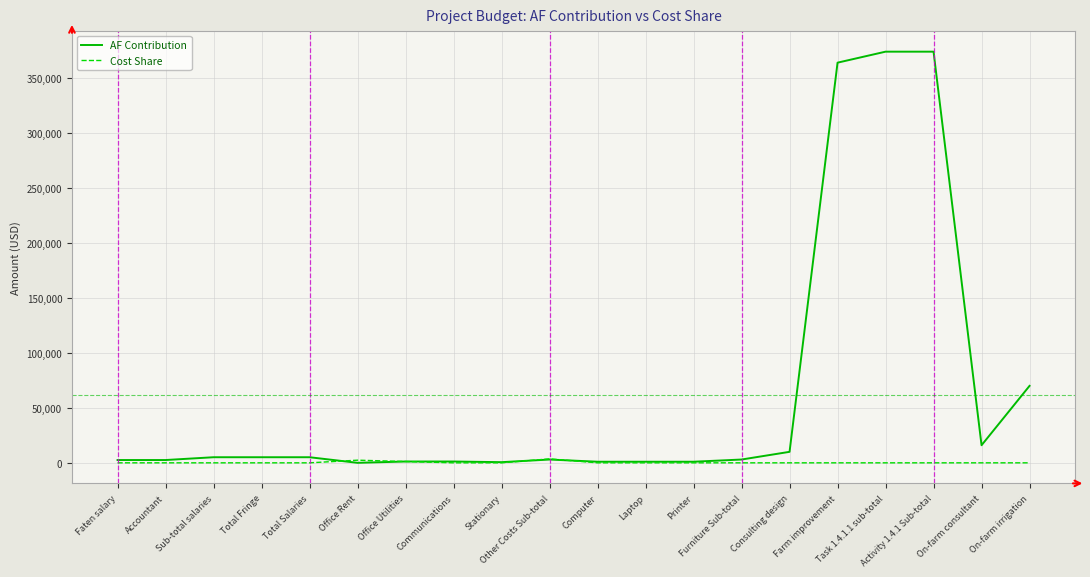

Between Laptop and Farm improvement, which series saw the biggest shift?

AF Contribution